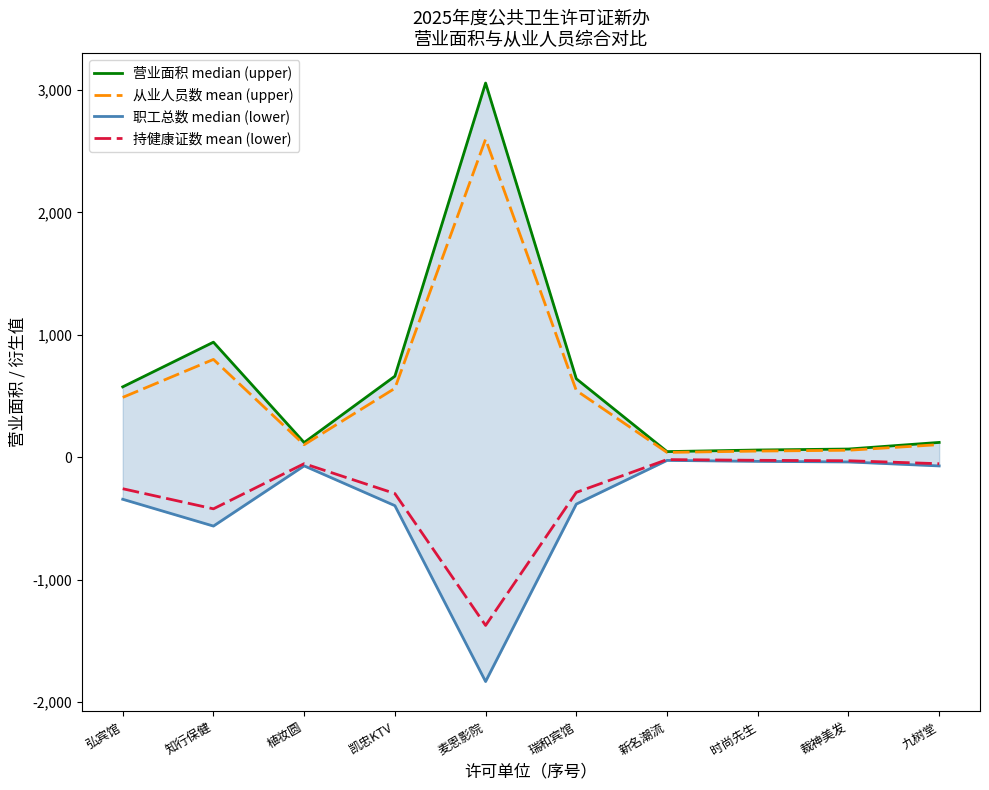

Which series has the widest spread of values?

营业面积 median (upper)